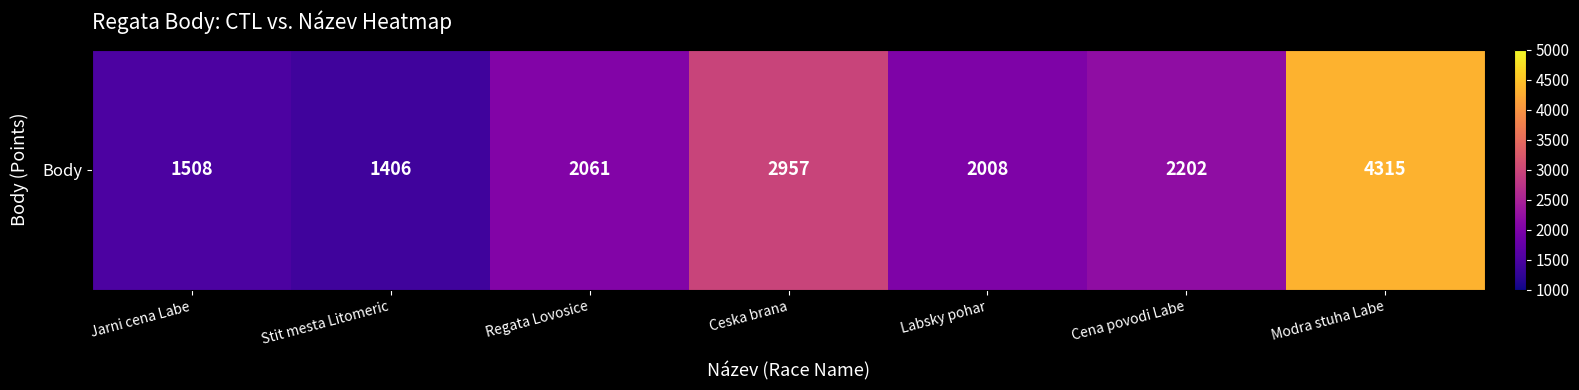

What is the difference between the second highest and second lowest values?

1449